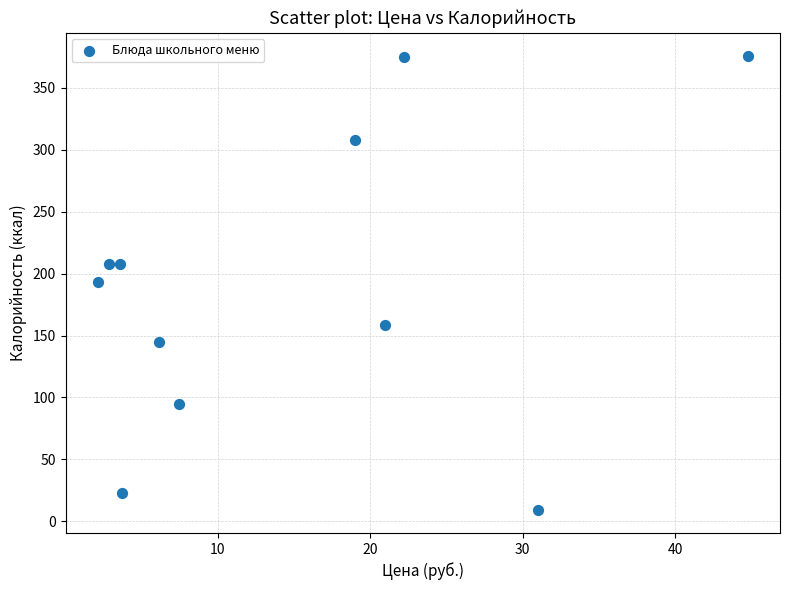

What is the range of Y values (max minus min)?

366.9